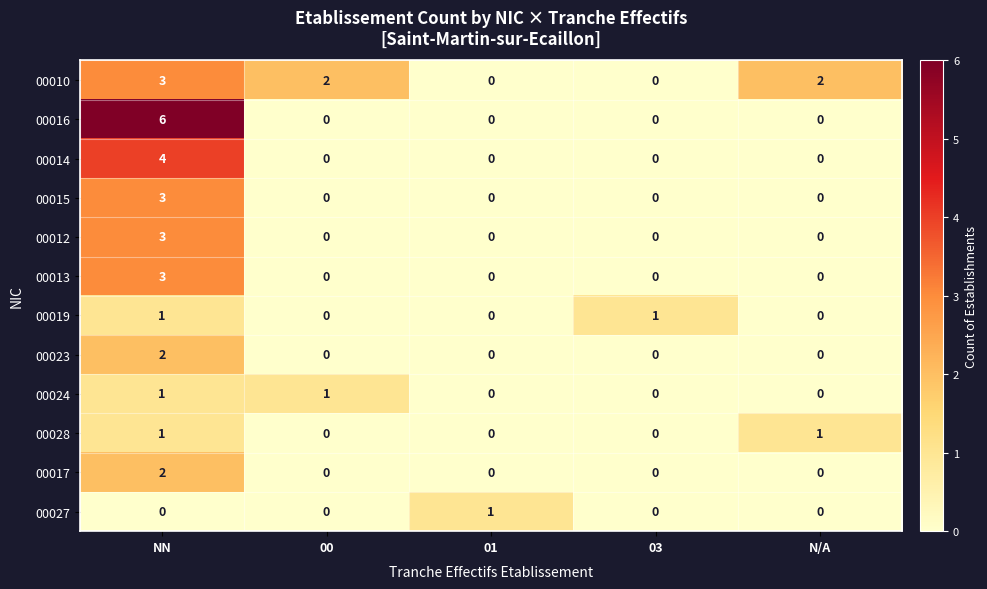

Which series has the largest range (max minus min)?

00016